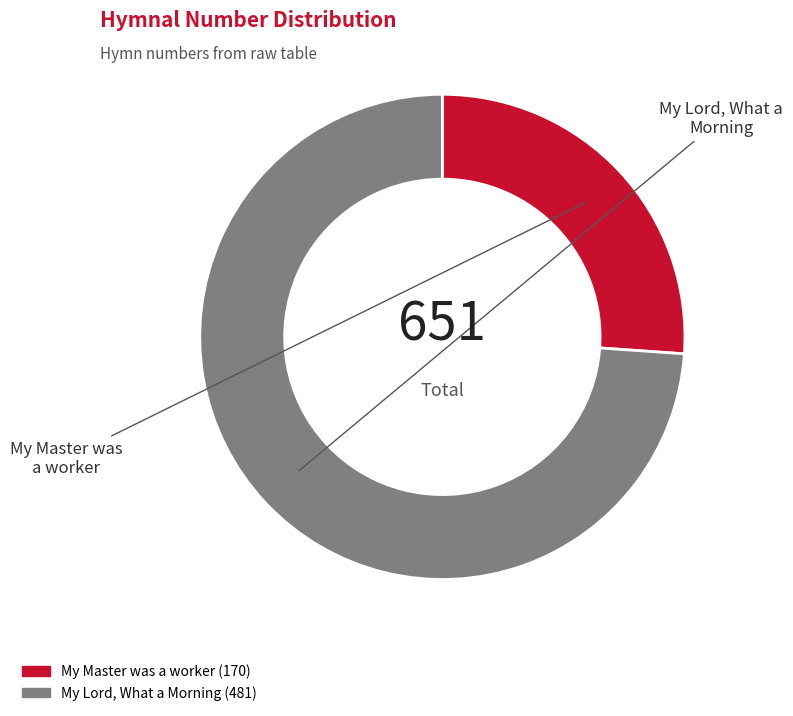

Rank the categories by value from lowest to highest.

My Master was a worker, My Lord, What a Morning